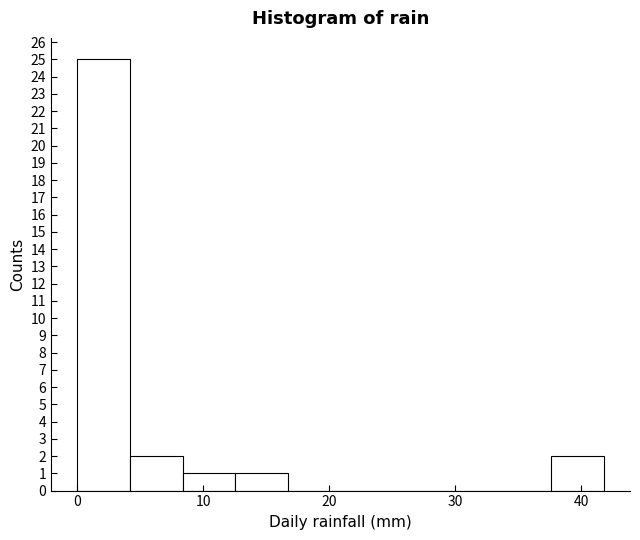

Over which range of the x-axis is the bar tallest?

0 to 4